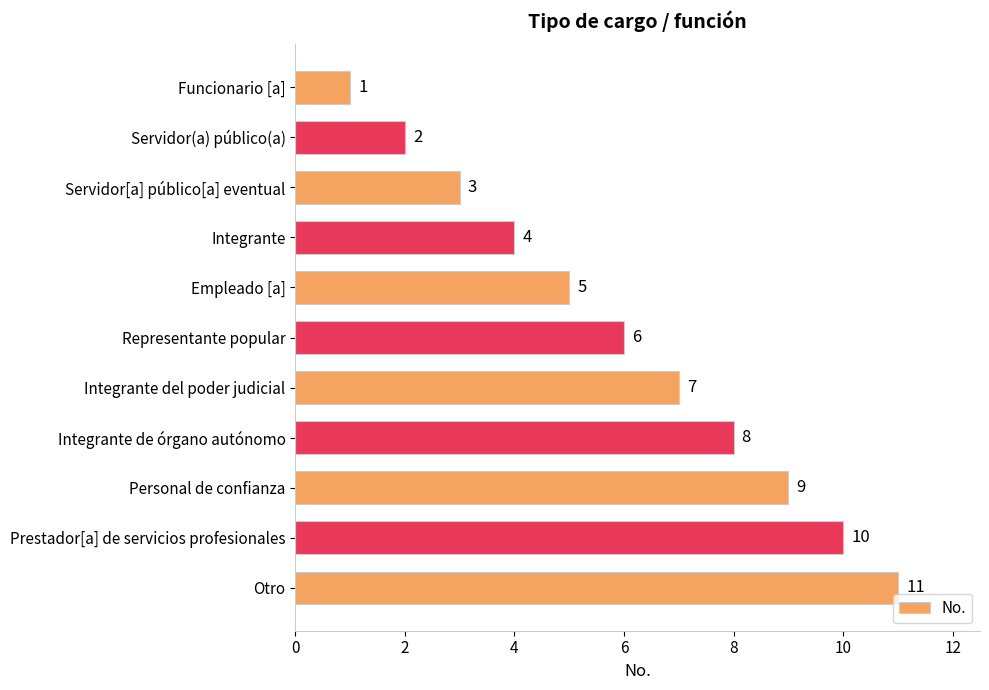

Count the values in the range 3 to 9.

7